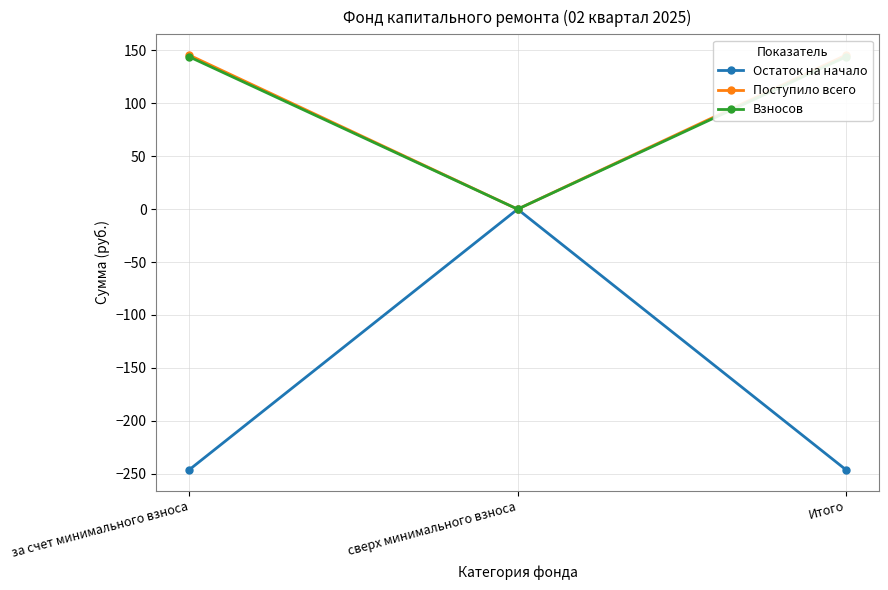

What is the sum of all Поступило всего values?

291.2